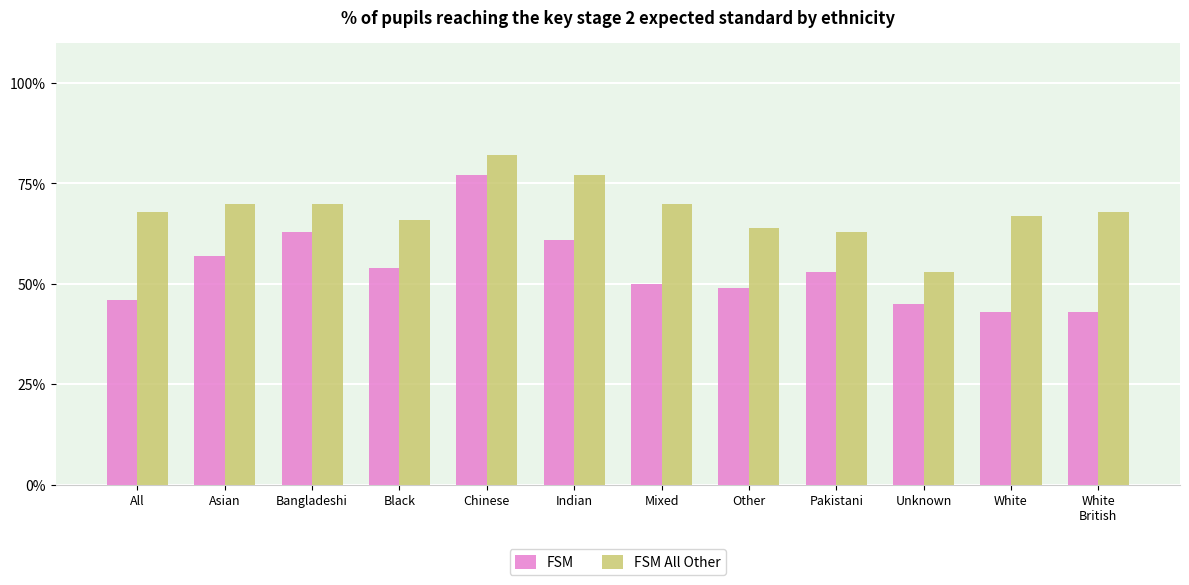

Which series changed the most between Mixed and Unknown?

FSM All Other